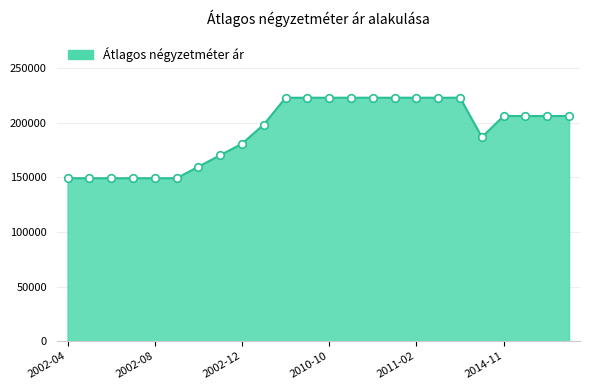

What is the smallest value displayed?

149253